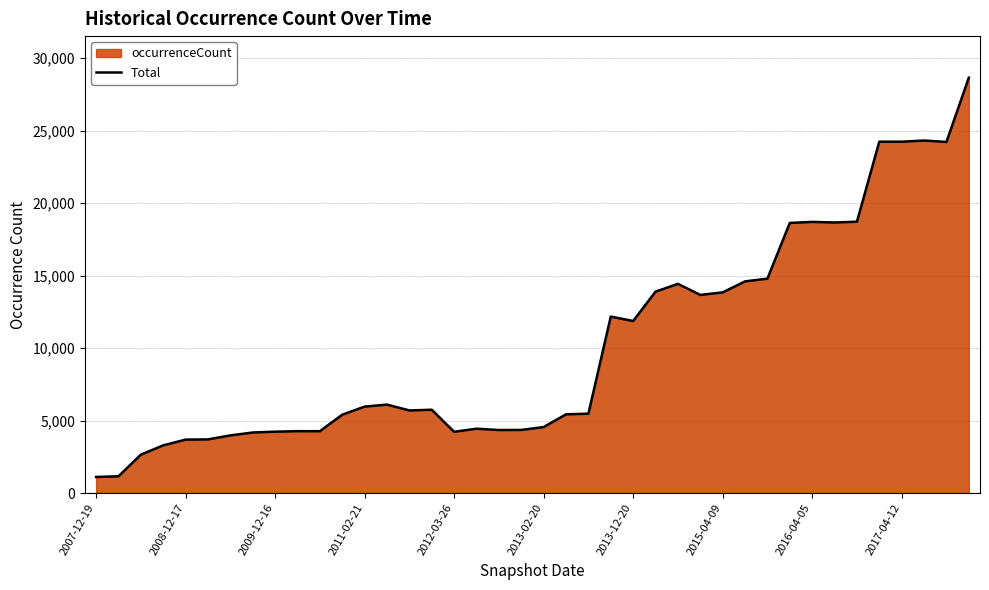

What position from the left is 15?

16